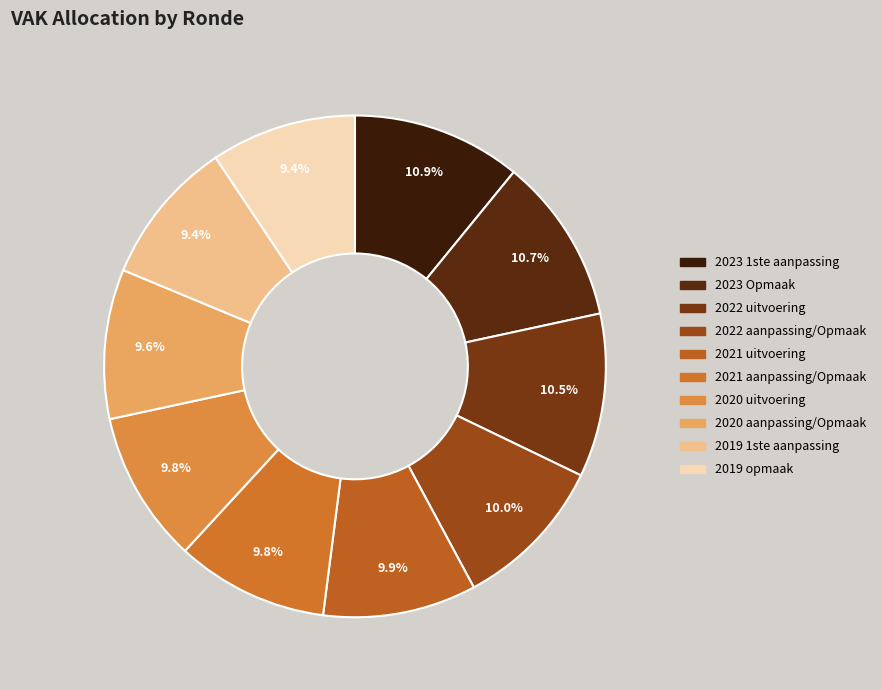

What is the largest slice in the pie chart?

2023 1ste aanpassing